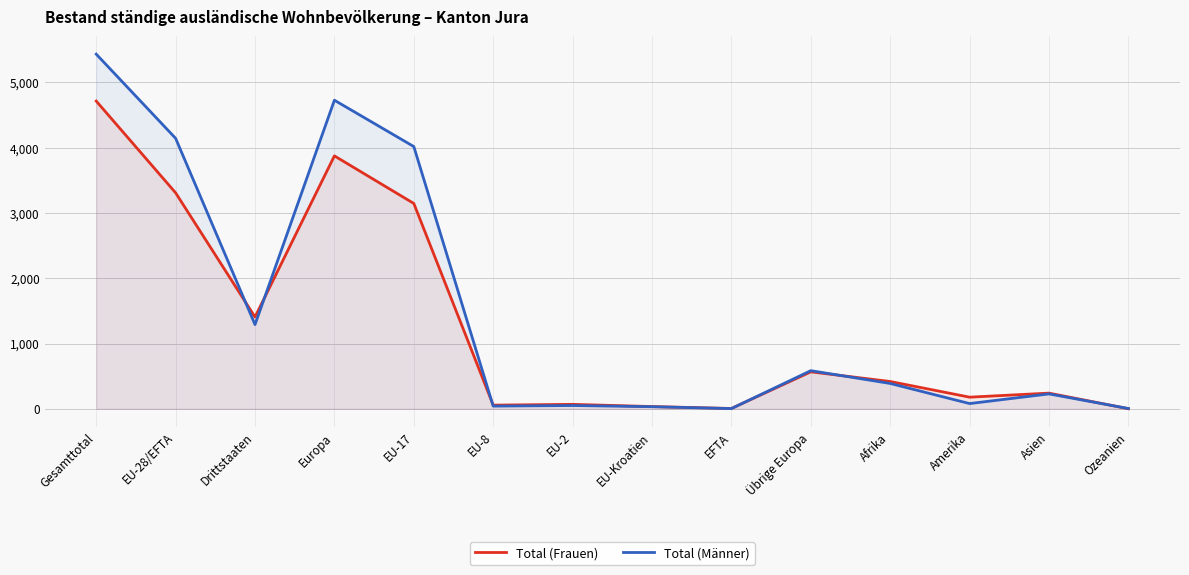

True or false: Total (Frauen) has more than 1 points higher than both neighbors.

True